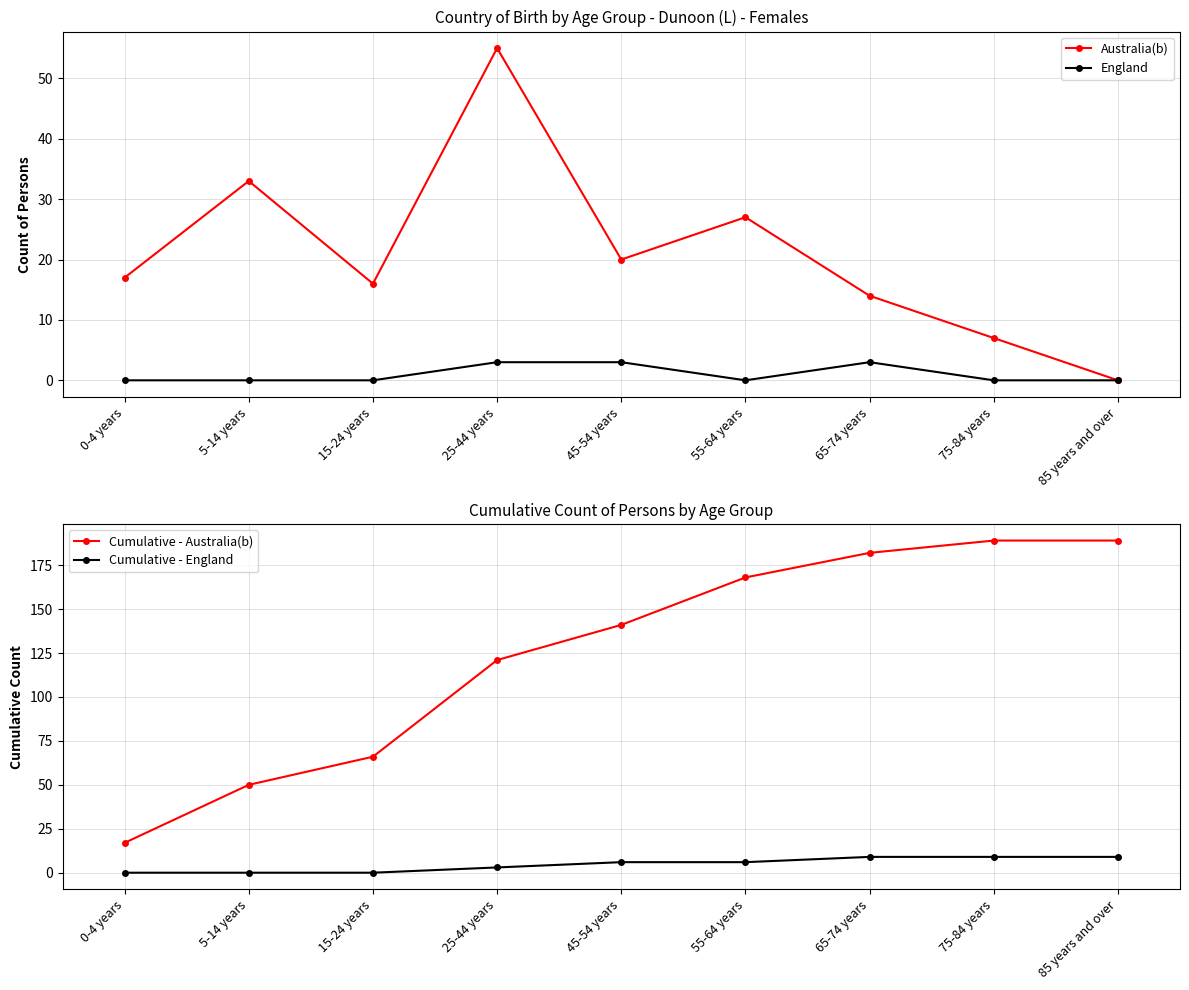

What is the maximum value for Cumulative - Australia(b)?

189